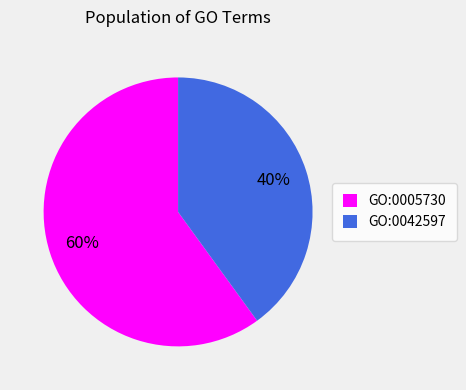

Is it true that GO:0042597 is 40% of the pie?

True